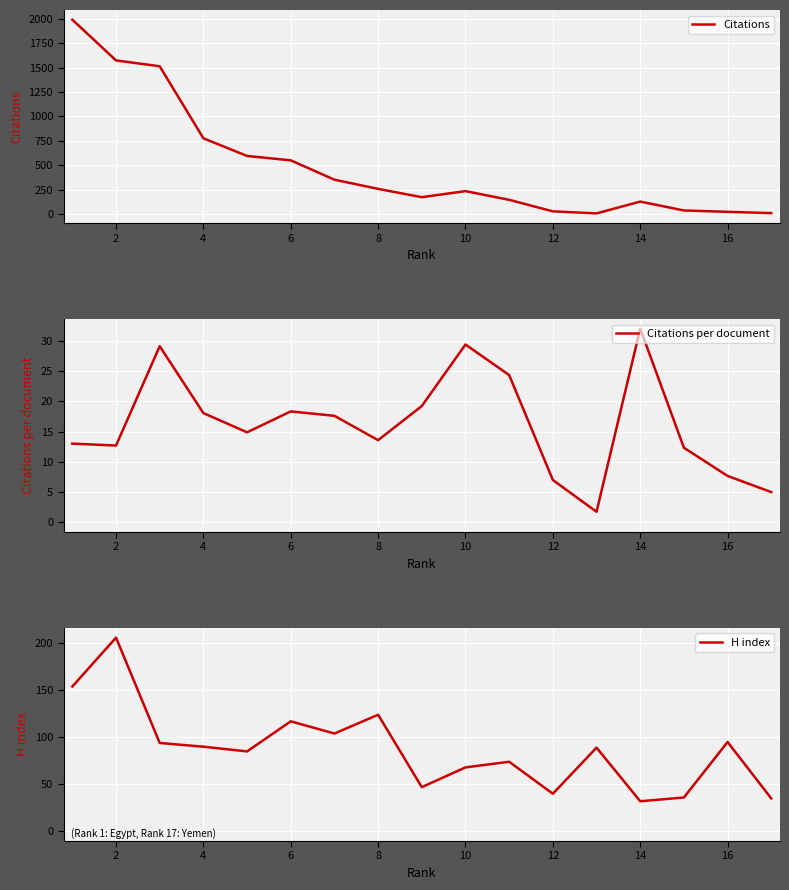

True or false: Citations per document and Citations cross at least once.

False